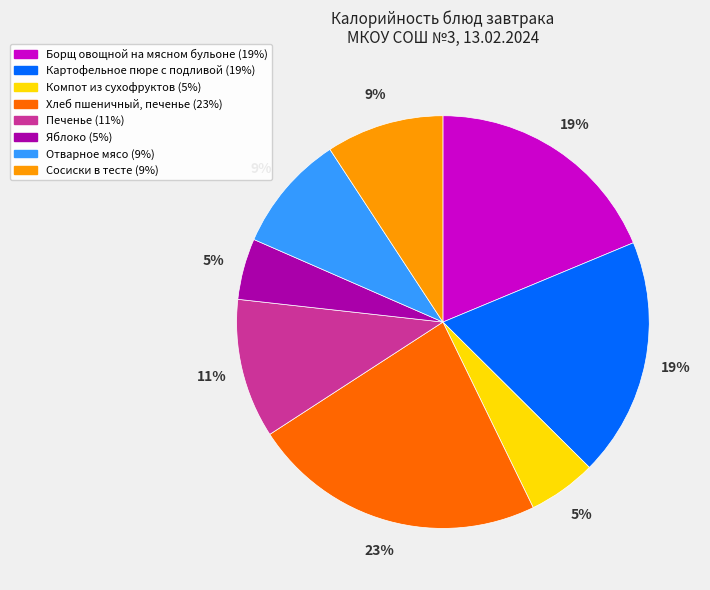

What percentage is the Печенье slice, to the nearest percent?

11%